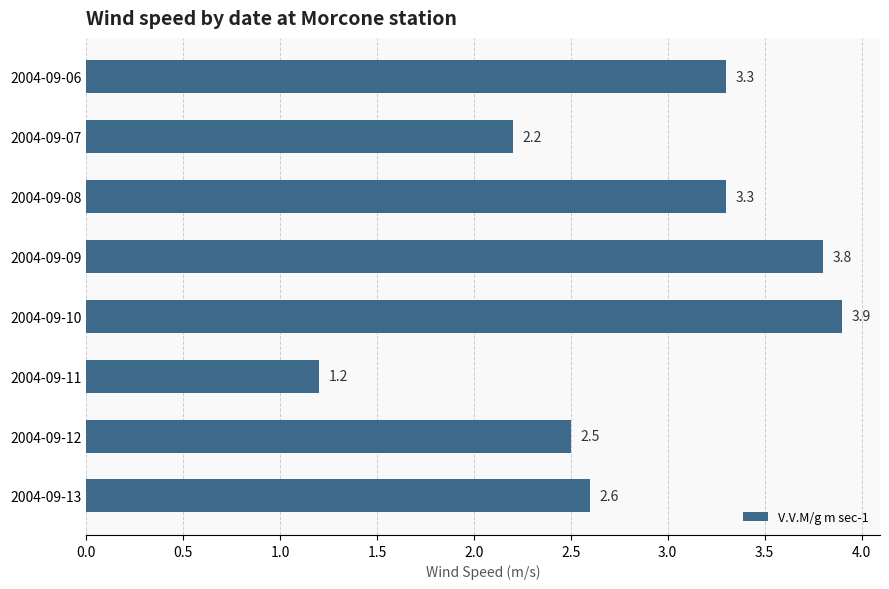

Reading top to bottom, extract all data points from this chart.

2004-09-06=3.3	2004-09-07=2.2	2004-09-08=3.3	2004-09-09=3.8	2004-09-10=3.9	2004-09-11=1.2	2004-09-12=2.5	2004-09-13=2.6